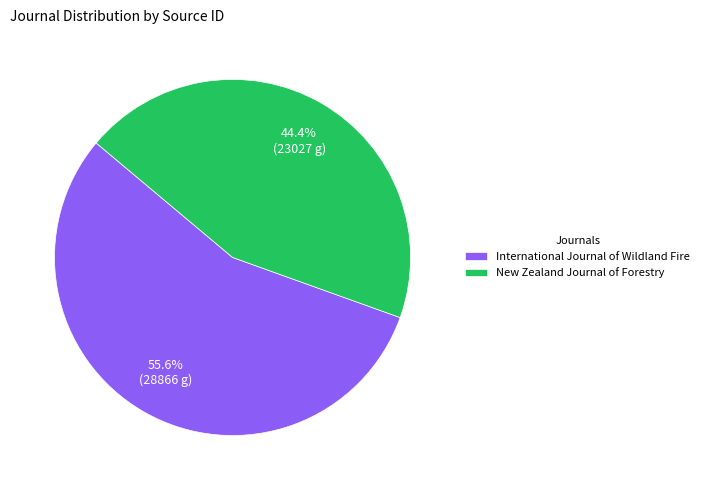

What is the smallest slice in the pie chart?

New Zealand Journal of Forestry